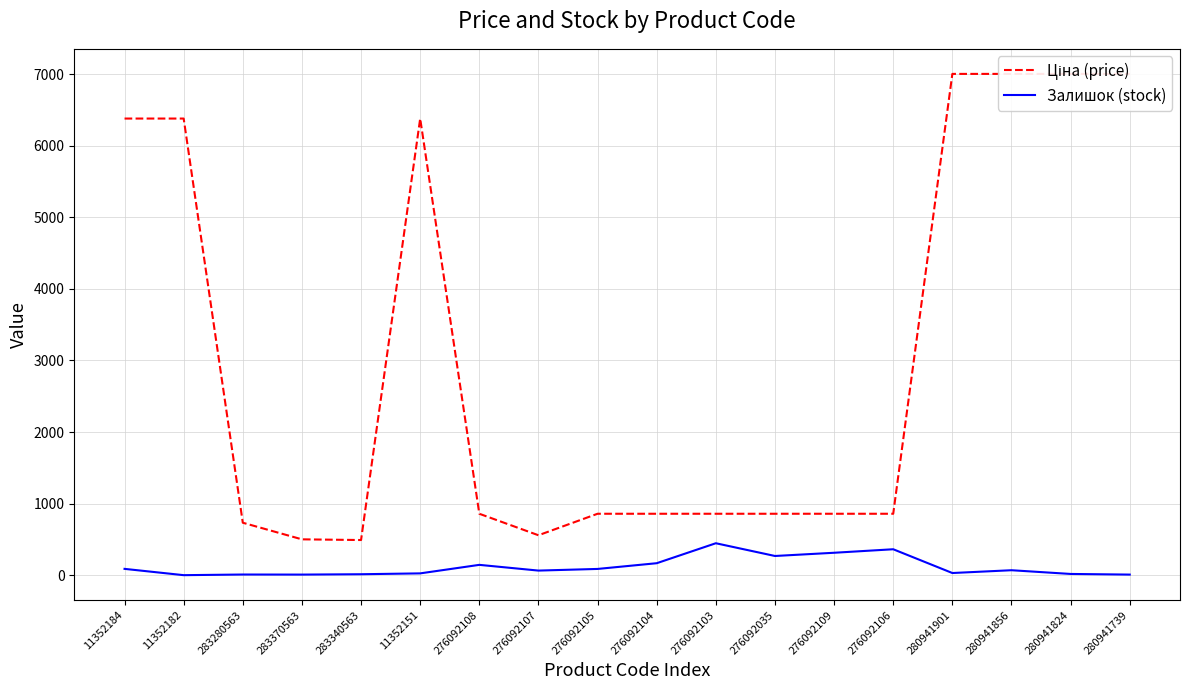

What is the spread (max minus min) of values at 280941901?

6972.6